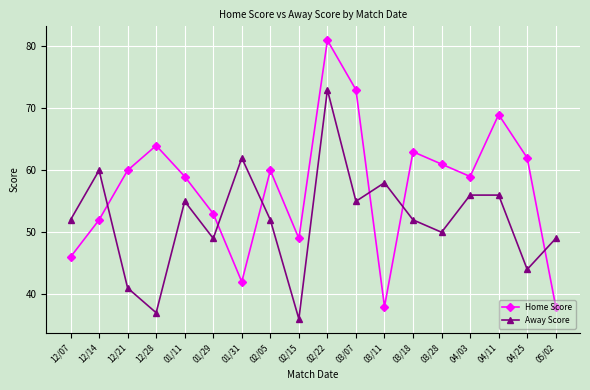

What position from the right is 01/31?

12